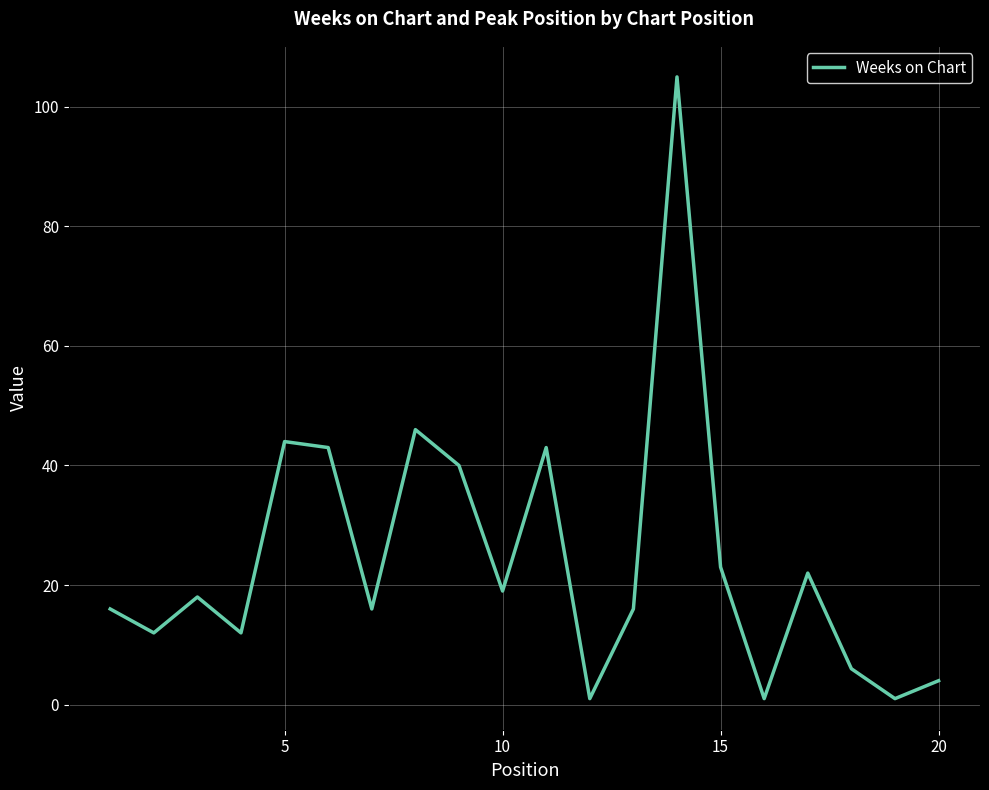

What is the difference between the maximum and minimum values?

104